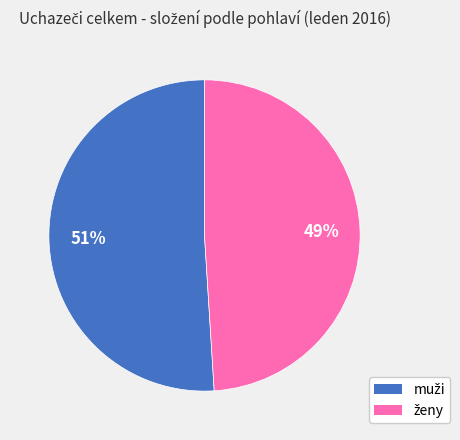

Does any single category account for the majority?

Yes